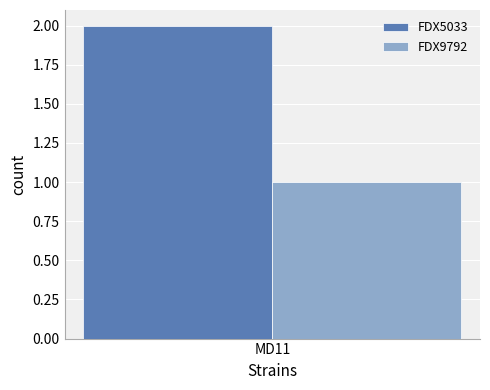

Rank the categories by FDX5033 value from lowest to highest.

MD11